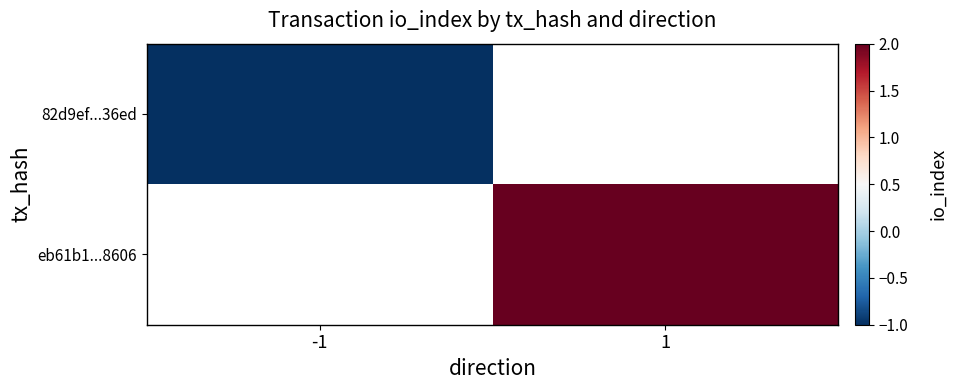

How many negative values does the 82d9ef...36ed series have?

1